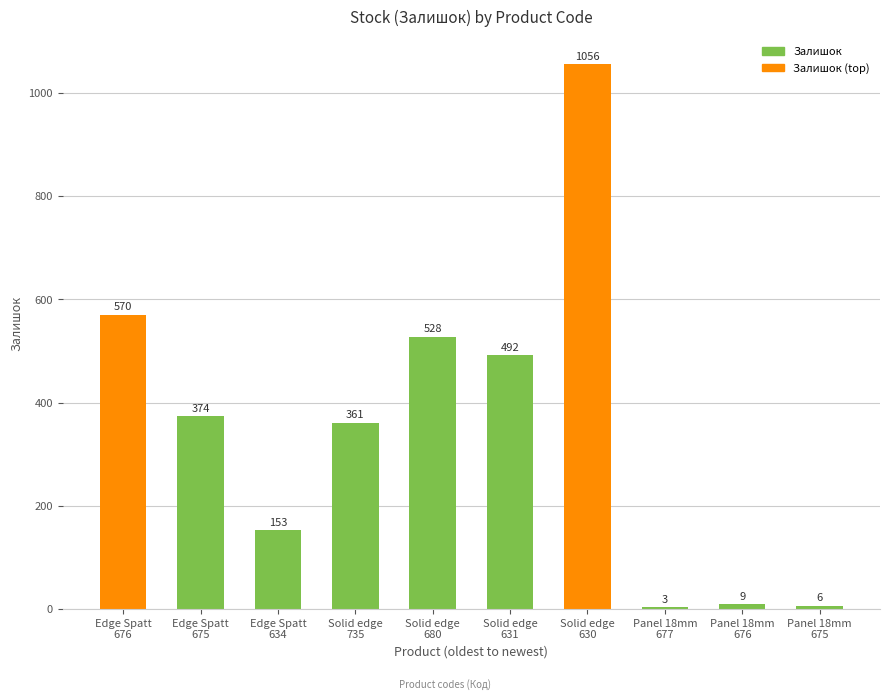

Reading left to right, what are all the values shown in this chart?

570	374	153	361	528	492	1056	3	9	6